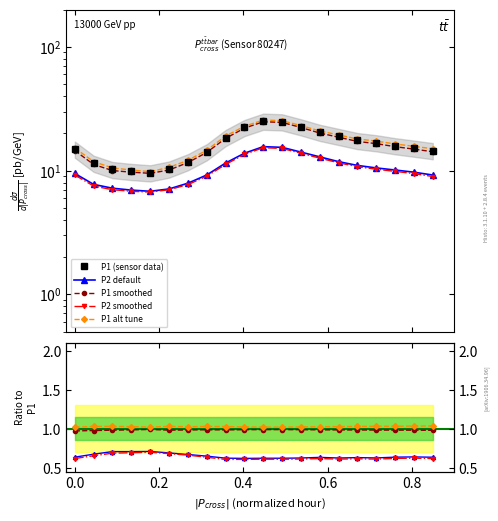

Is this an area chart (filled region under the line)?

No